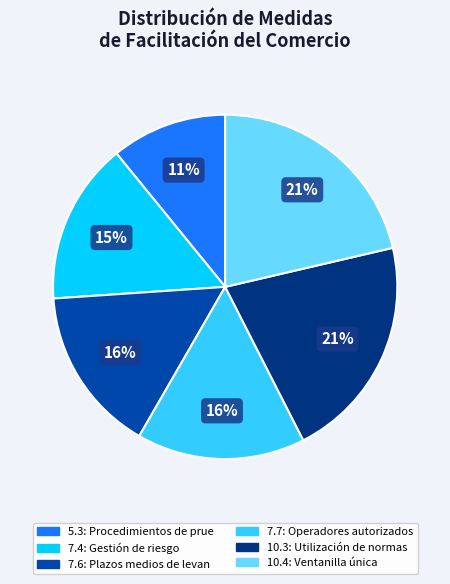

What percentage is the 5.3 slice, to the nearest percent?

11%